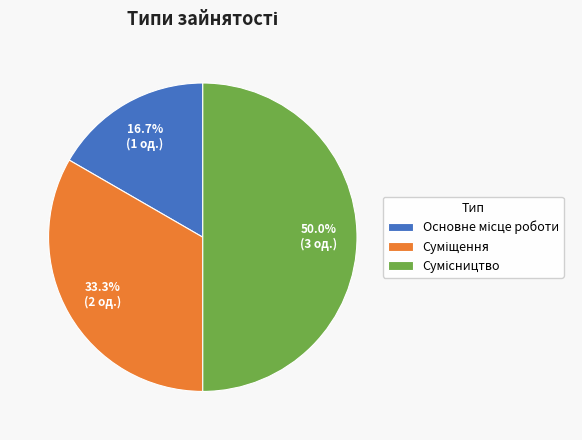

Count the number of slices in the pie.

3